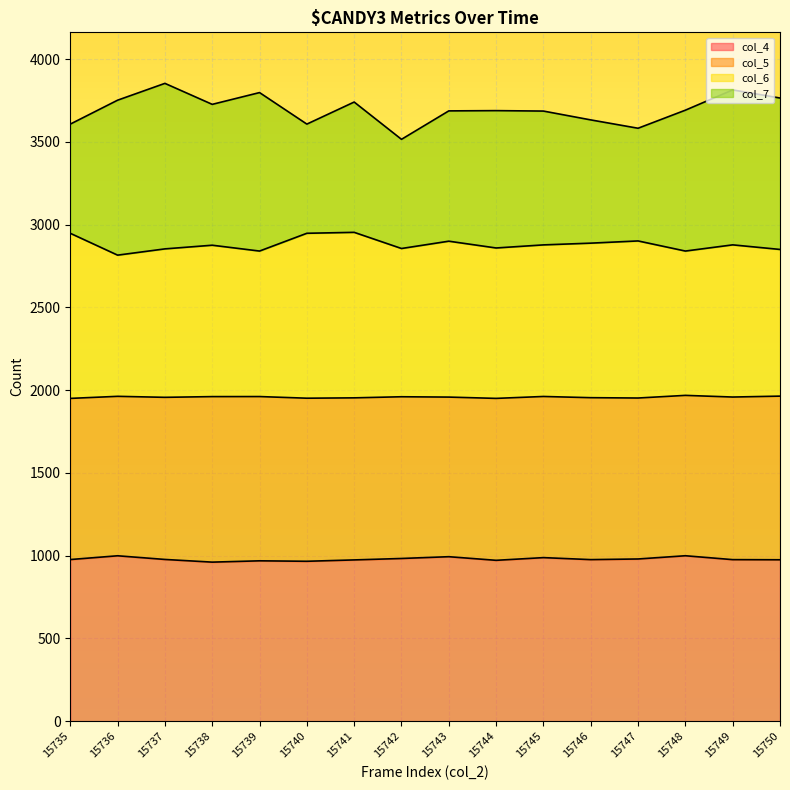

What is the total value across all series at 15749?

3814.5